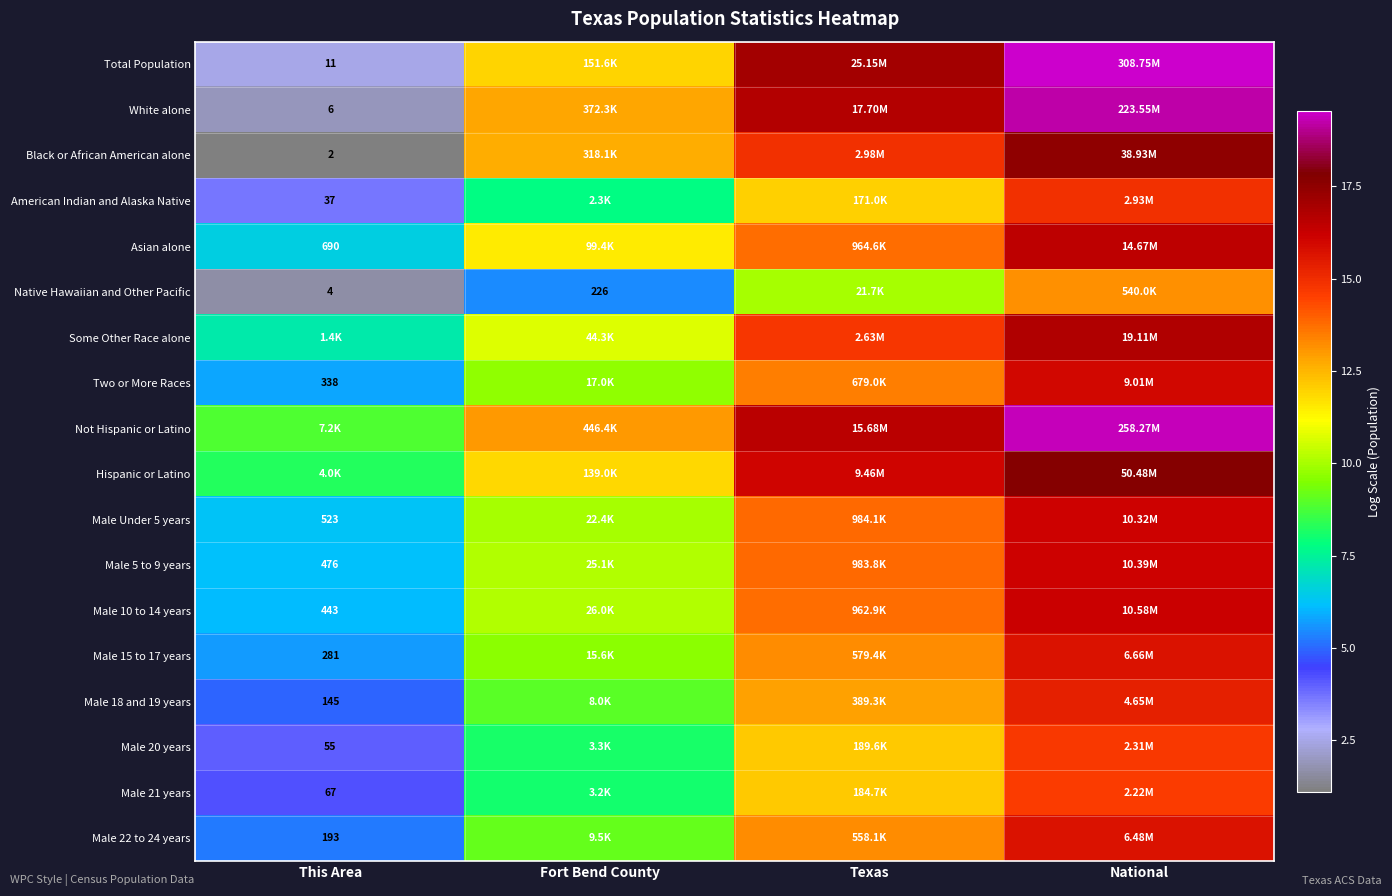

How many data points in Male 21 years are above 12?

2